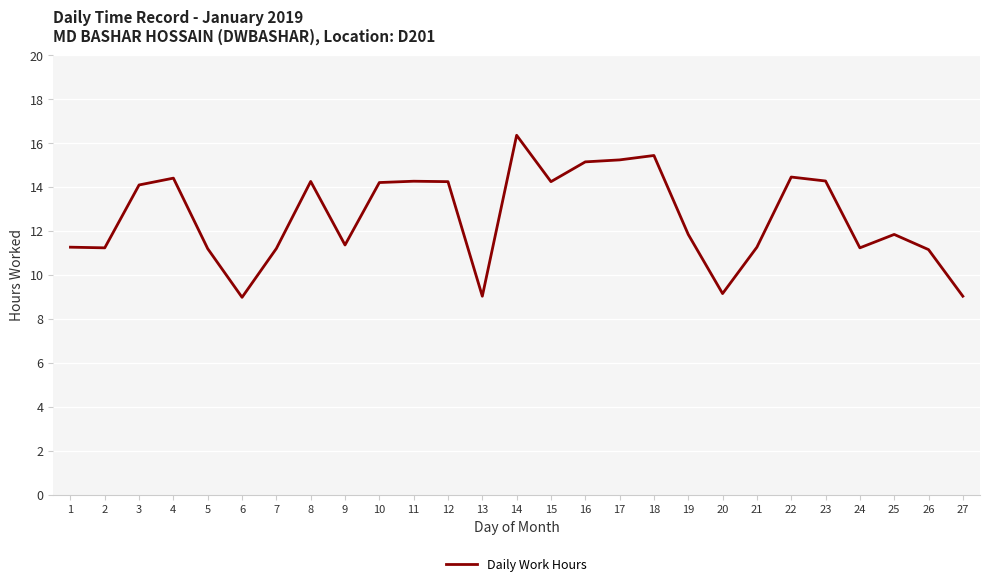

What is the change in value from 7 to 16?

+3.9